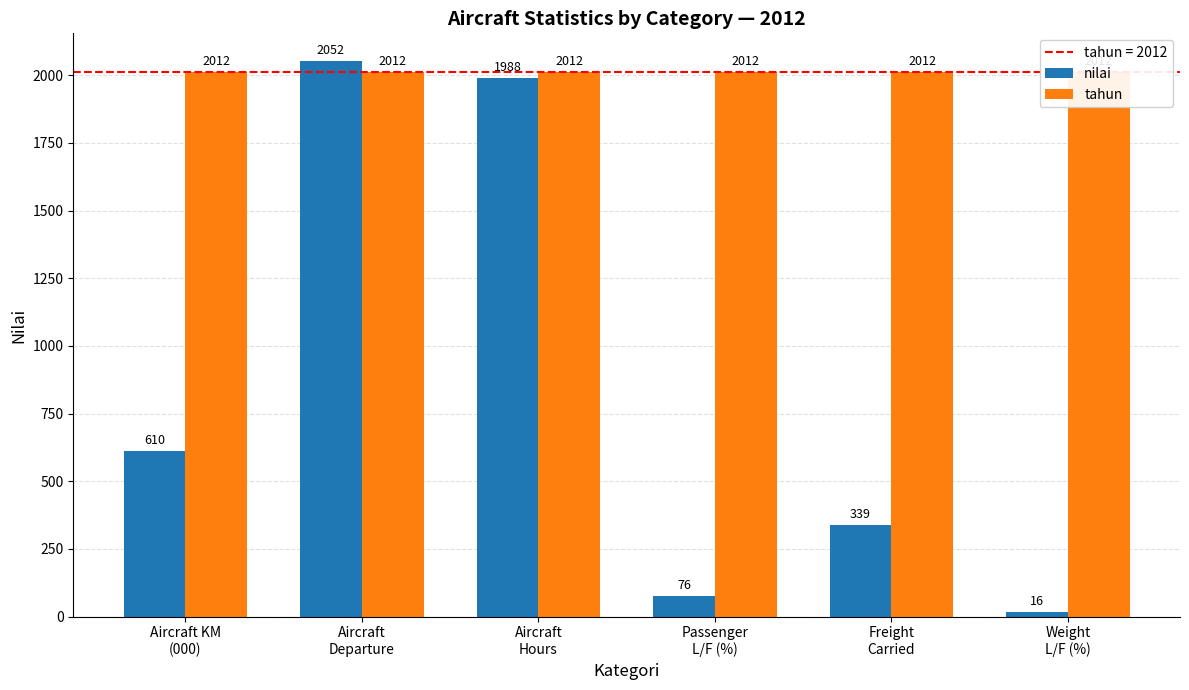

True or false: tahun has a value of 2012 at Aircraft
Departure.

True